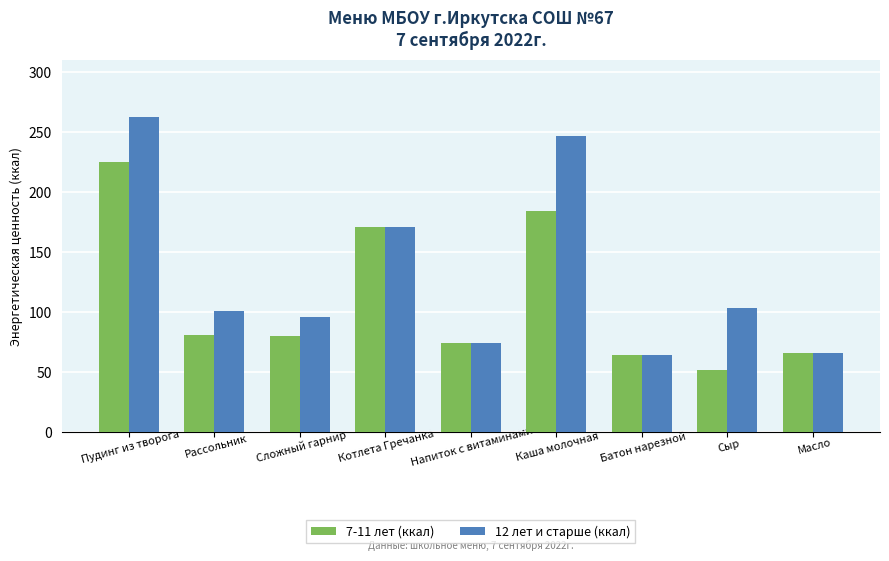

True or false: 7-11 лет (ккал) has a value of 144.1 at Пудинг из творога.

False